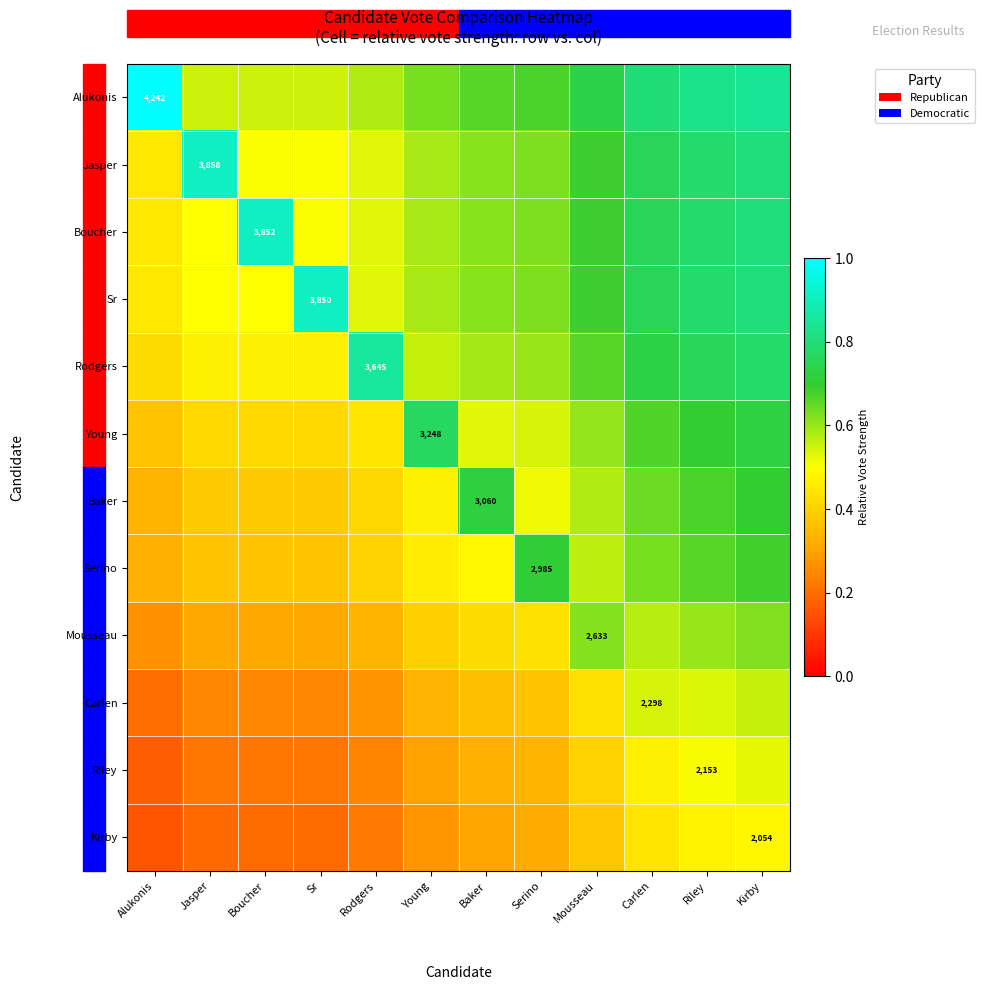

True or false: Baker has a value of 0.7 at Kirby.

True